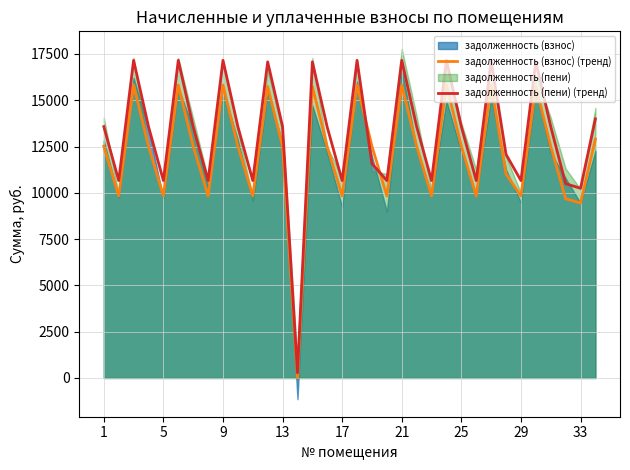

The value of задолженность (пени) (тренд) at 26 is 30850.0. True or false?

False